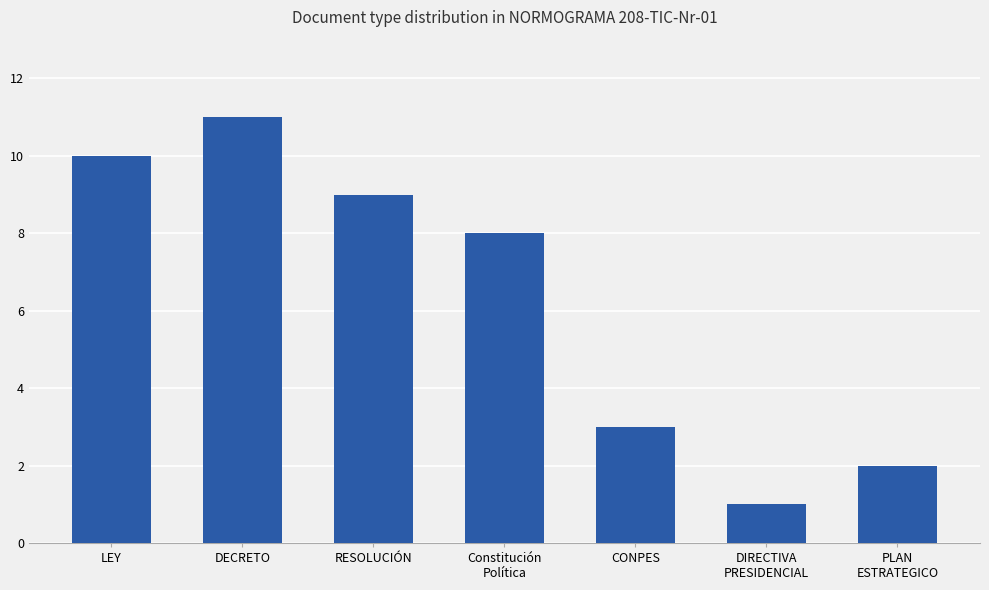

What is the smallest value displayed?

1